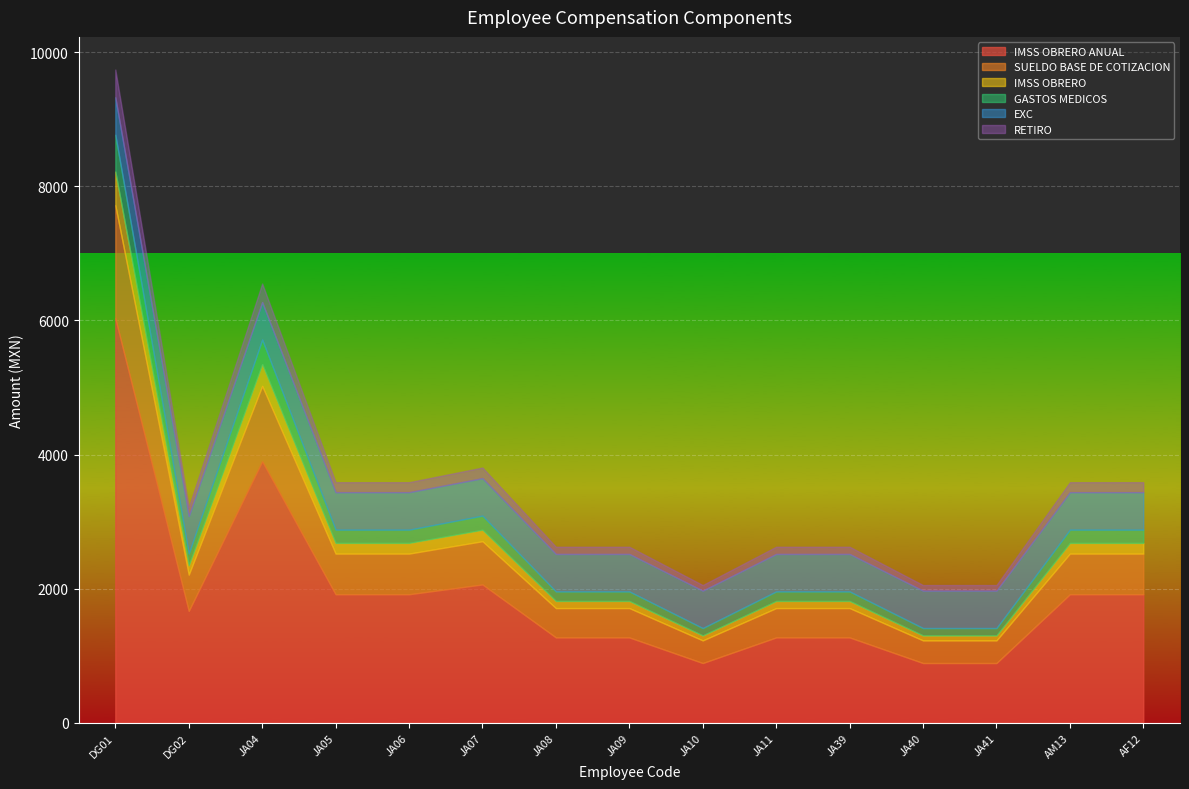

What is the value of the IMSS OBRERO ANUAL point at the 12th from the left?

892.0